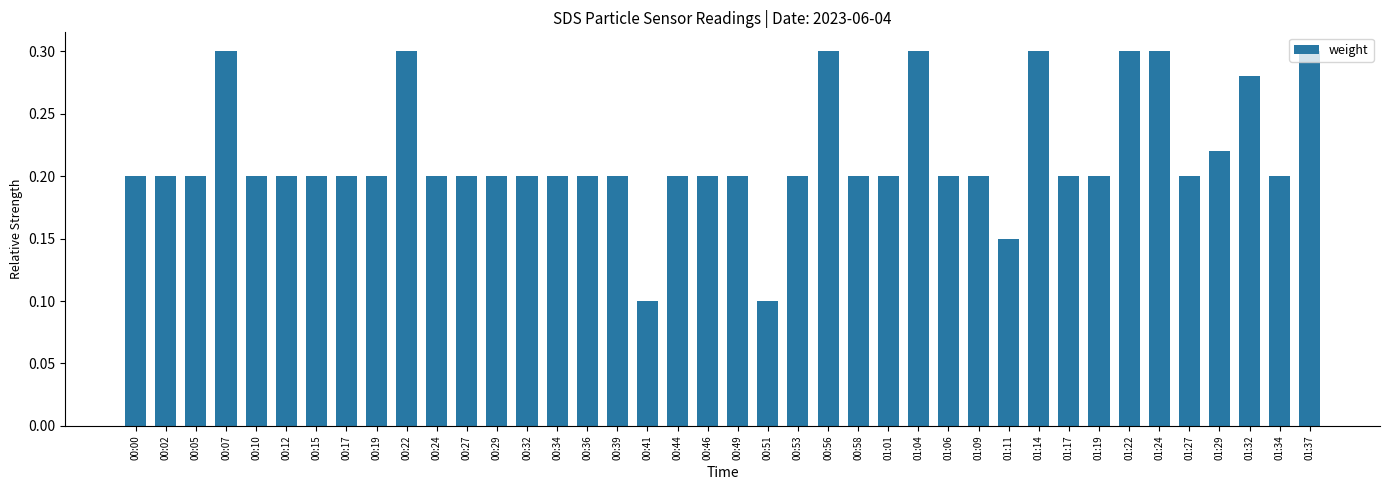

What is the sum of the values at 00:10 and 00:29?

0.4